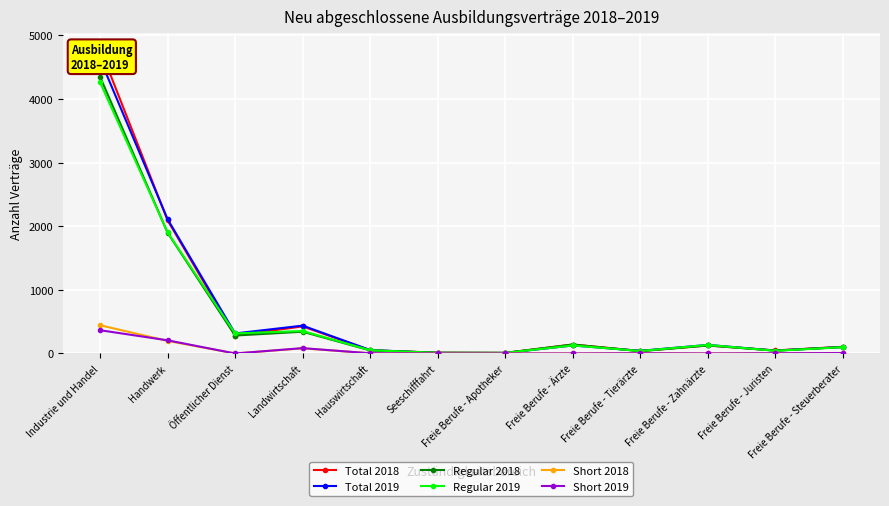

Reading right to left, transcribe all the data shown in this chart.

Total 2018: 105	48	126	39	141	9	12	51	426	282	2094	4797
Total 2019: 102	45	135	42	126	9	9	54	438	315	2112	4629
Regular 2018: 102	45	126	36	141	9	12	48	342	282	1899	4350
Regular 2019: 99	42	135	39	126	9	9	51	354	315	1905	4263
Short 2018: 6	3	0	3	0	0	0	3	81	0	198	444
Short 2019: 6	3	0	3	0	0	0	3	84	0	207	366